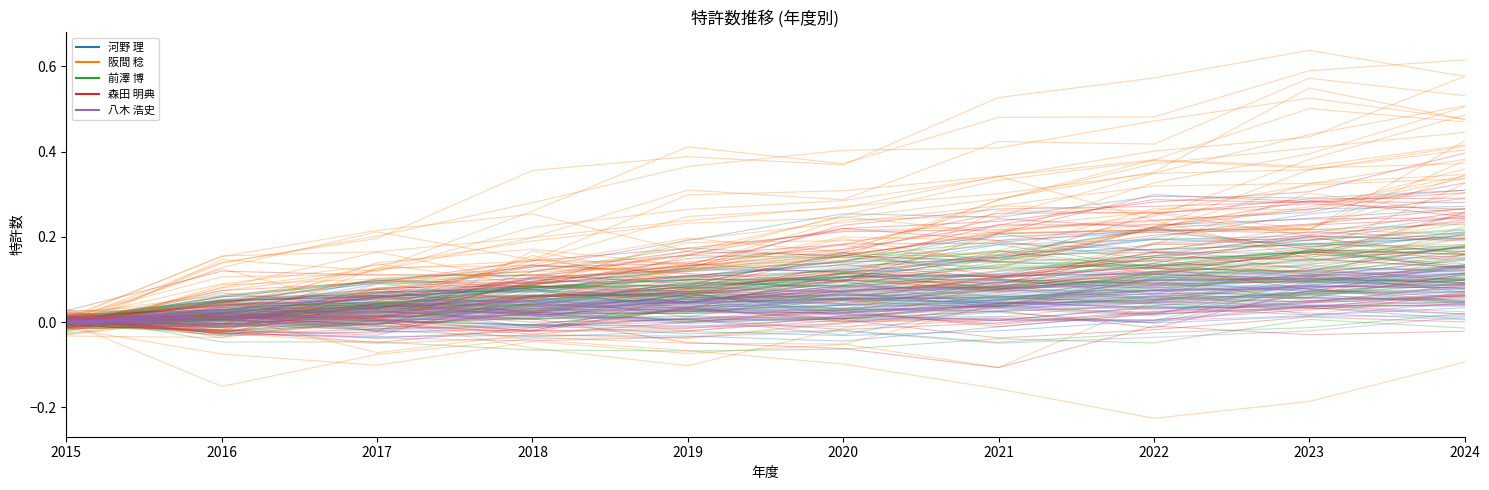

At which category is the sum across all series the highest?

2024